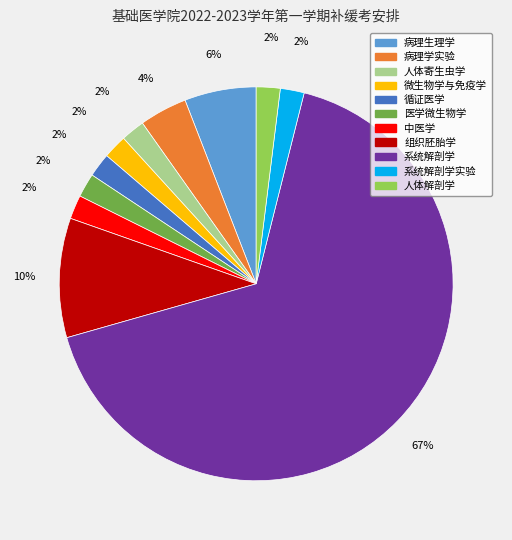

To the nearest percent, what is the average slice percentage?

9%